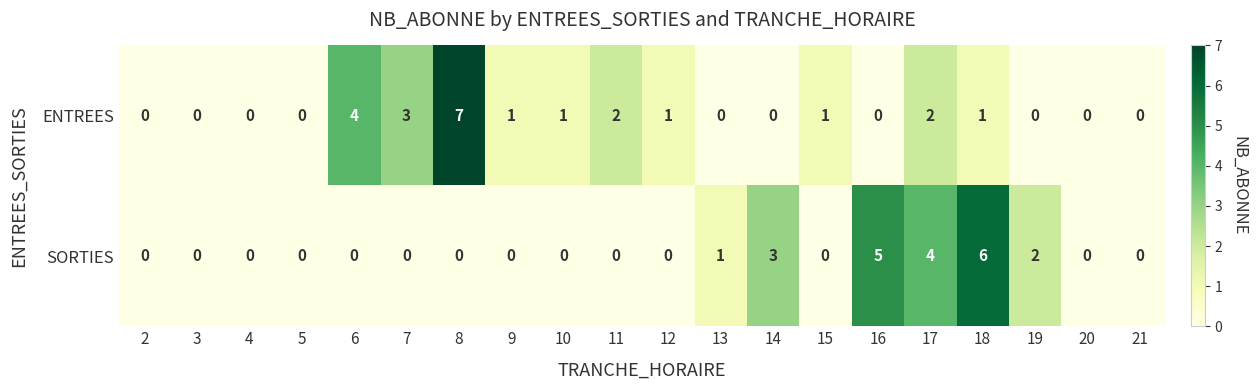

Rank the series at 15 from highest to lowest value.

ENTREES, SORTIES